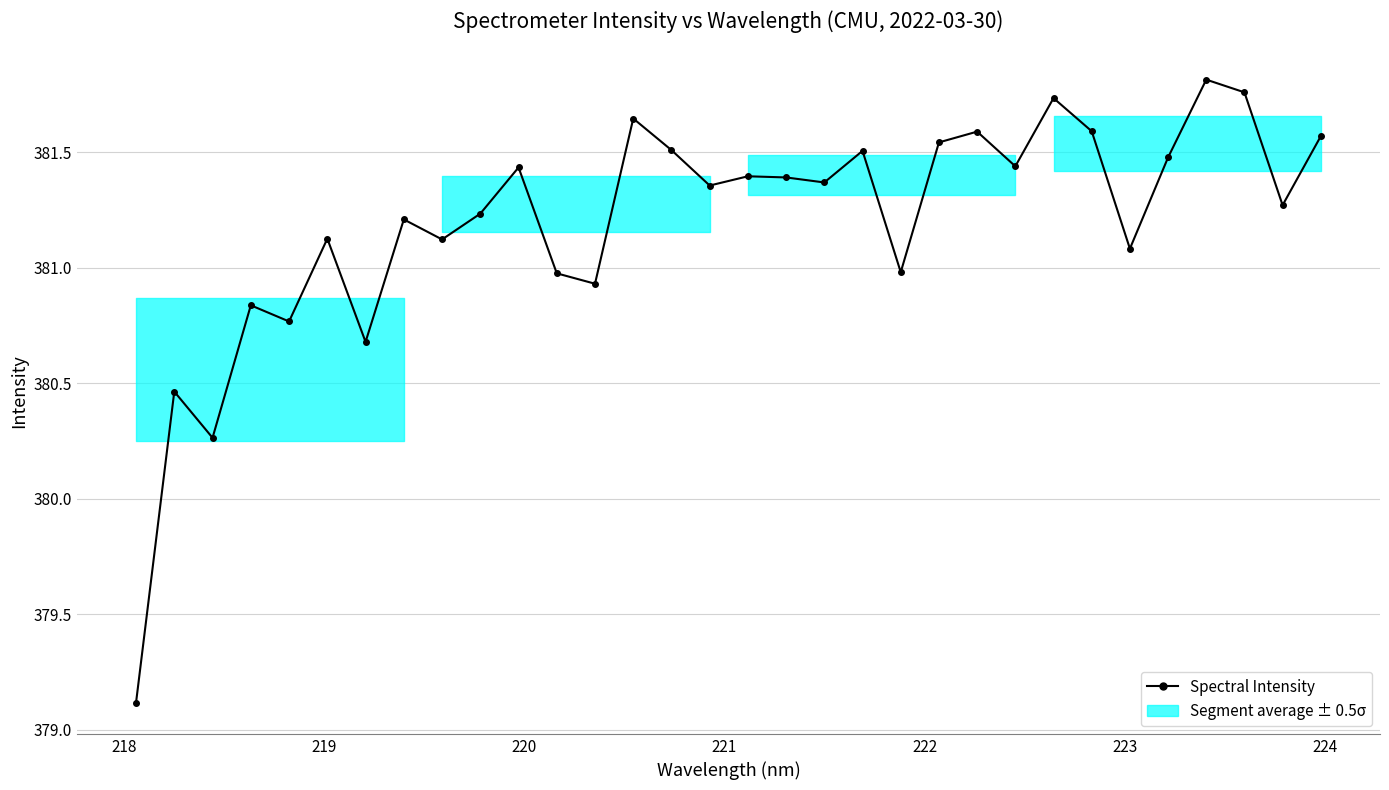

What is the smallest value displayed?

379.1